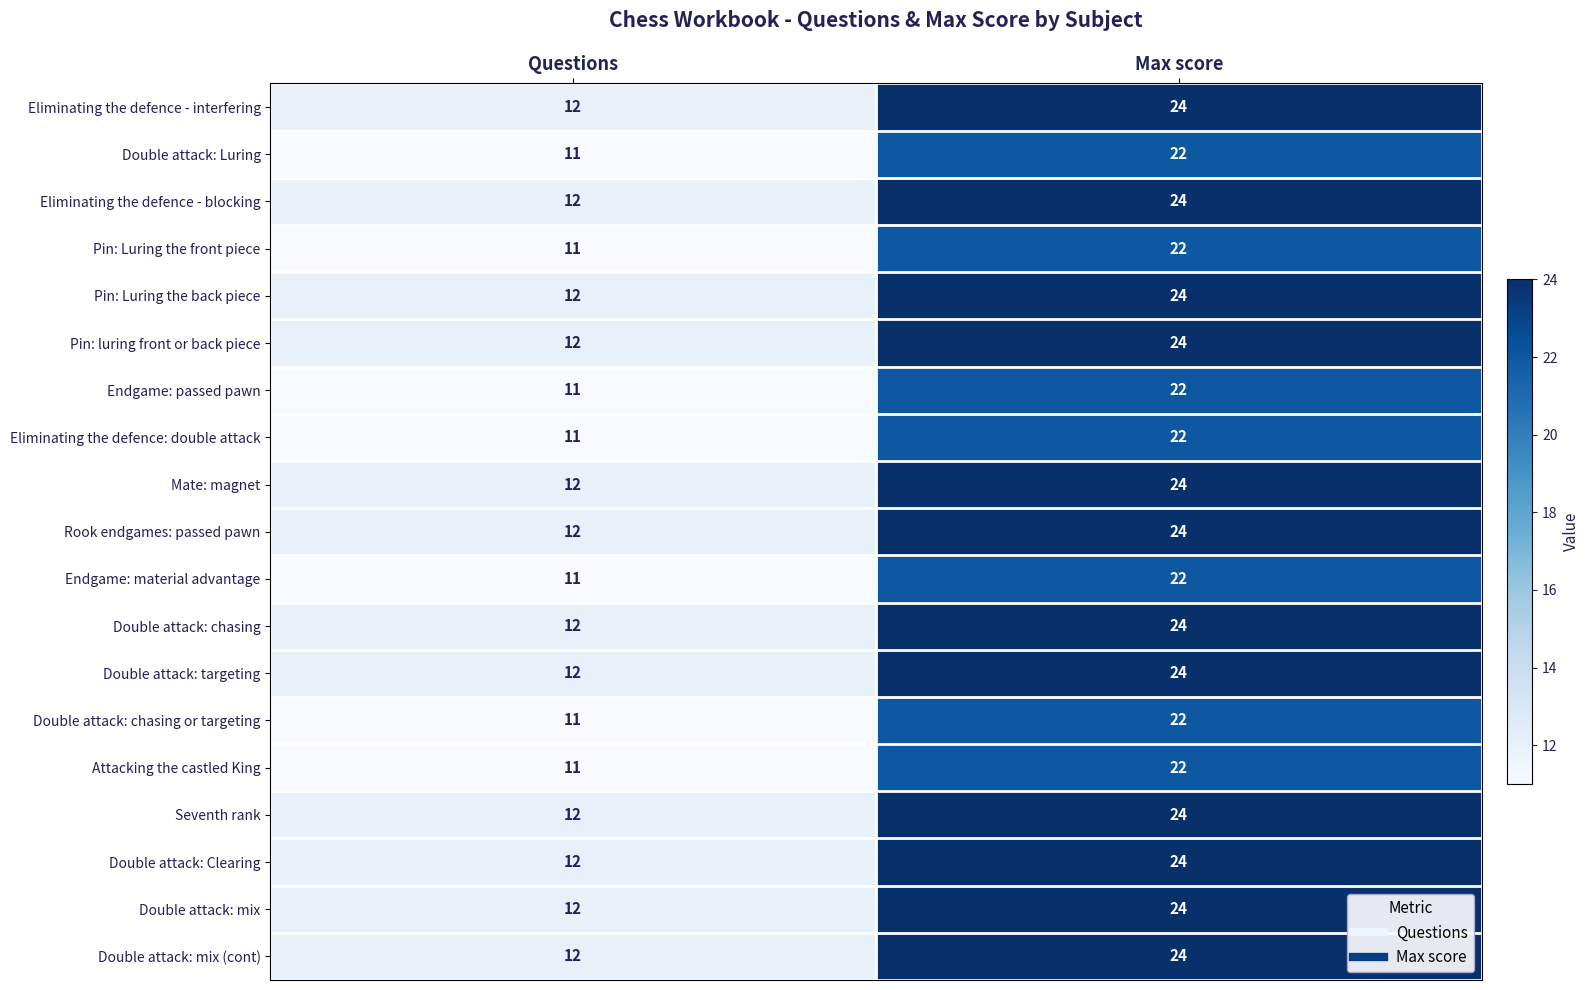

At which category is the sum across all series the highest?

Max score